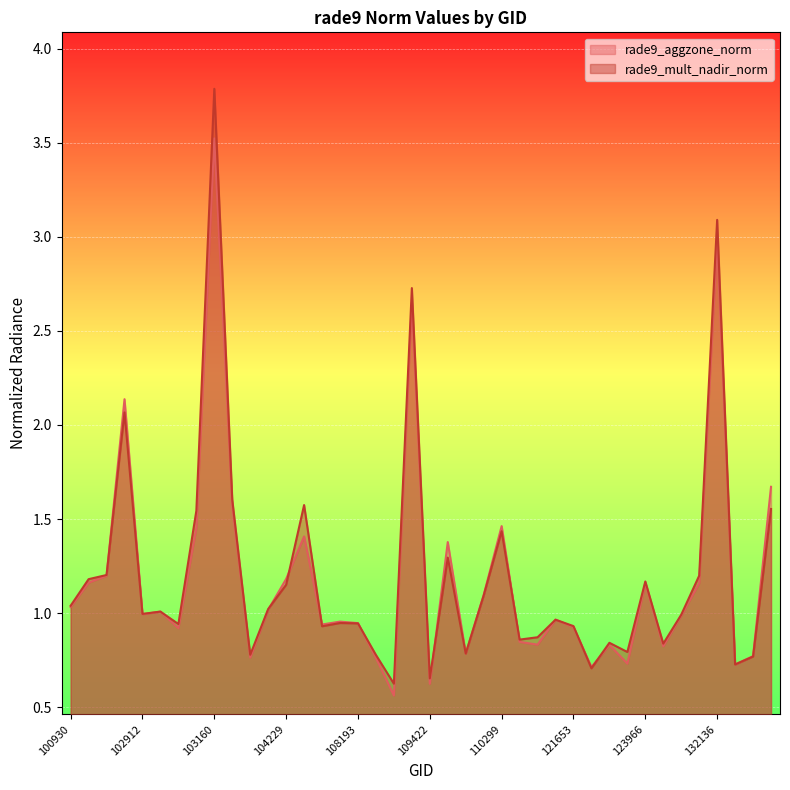

Reading left to right, list all the values displayed in this chart.

rade9_aggzone_norm: 100930=1.0	102551=1.2	102671=1.2	102792=2.1	102912=1.0	102919=1.0	103032=0.9	103040=1.5	103160=3.5	103761=1.6	104112=0.8	104119=1.0	104229=1.2	104236=1.4	104355=0.9	107843=1.0	108193=0.9	108369=0.8	108542=0.6	109072=2.6	109422=0.6	109595=1.4	109954=0.8	110127=1.1	110299=1.5	115378=0.8	115500=0.8	115893=1.0	121653=0.9	122346=0.7	122525=0.8	123775=0.7	123966=1.2	131768=0.8	131947=1.0	131961=1.2	132136=3.0	132310=0.7	132488=0.8	132848=1.7
rade9_mult_nadir_norm: 100930=1.0	102551=1.2	102671=1.2	102792=2.1	102912=1.0	102919=1.0	103032=0.9	103040=1.5	103160=3.8	103761=1.6	104112=0.8	104119=1.0	104229=1.2	104236=1.6	104355=0.9	107843=0.9	108193=0.9	108369=0.8	108542=0.6	109072=2.7	109422=0.7	109595=1.3	109954=0.8	110127=1.1	110299=1.4	115378=0.9	115500=0.9	115893=1.0	121653=0.9	122346=0.7	122525=0.8	123775=0.8	123966=1.2	131768=0.8	131947=1.0	131961=1.2	132136=3.1	132310=0.7	132488=0.8	132848=1.6